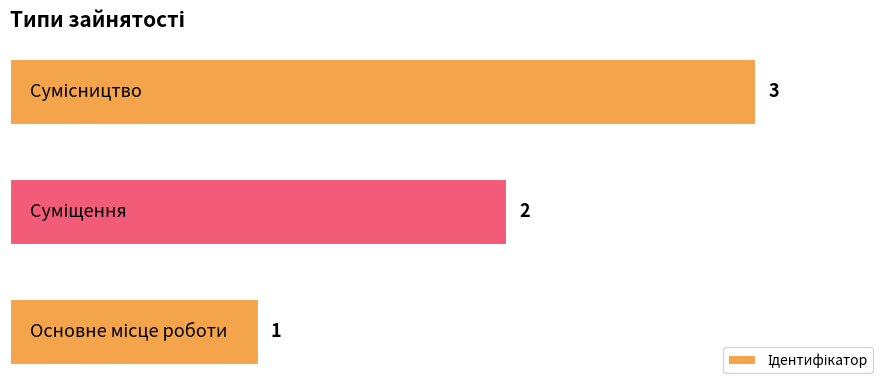

What is the sum of all values?

6